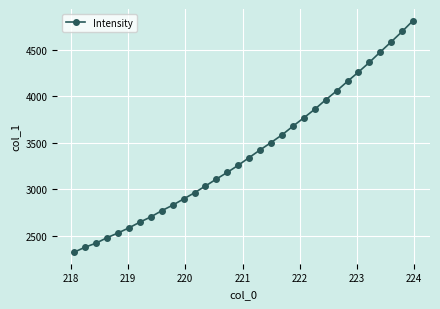

What is the value of the 19th point from the left?

3501.0